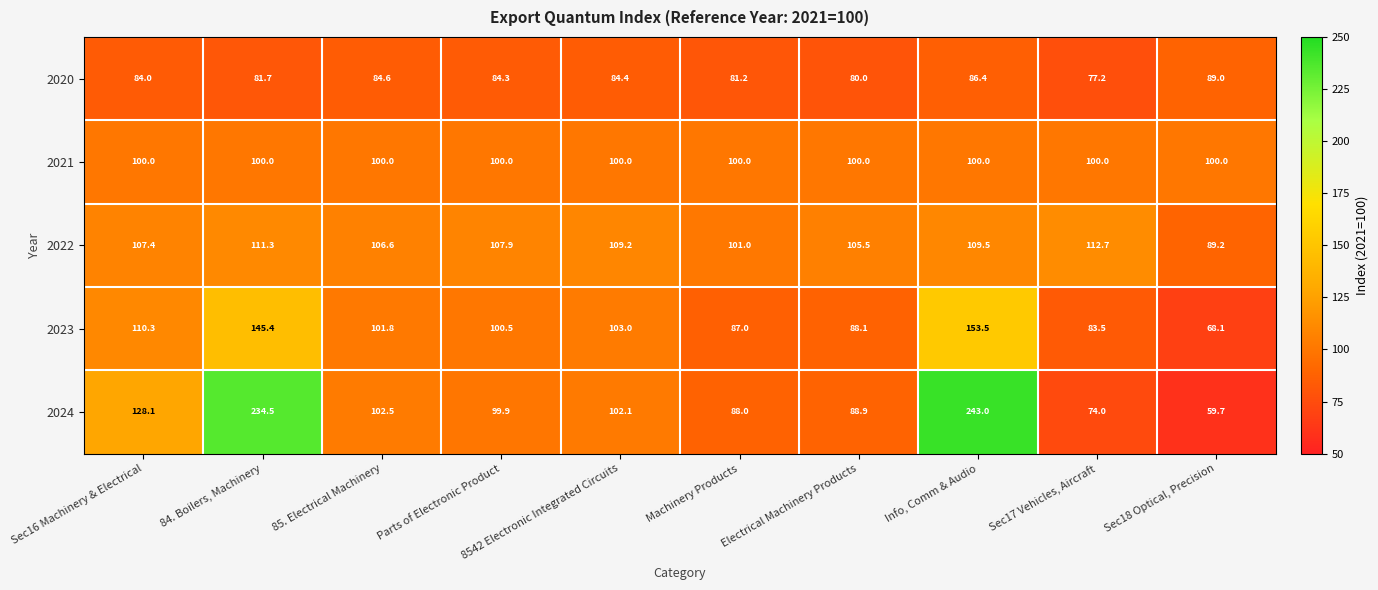

Between Sec16 Machinery & Electrical and Info, Comm & Audio, which series saw the biggest shift?

2024